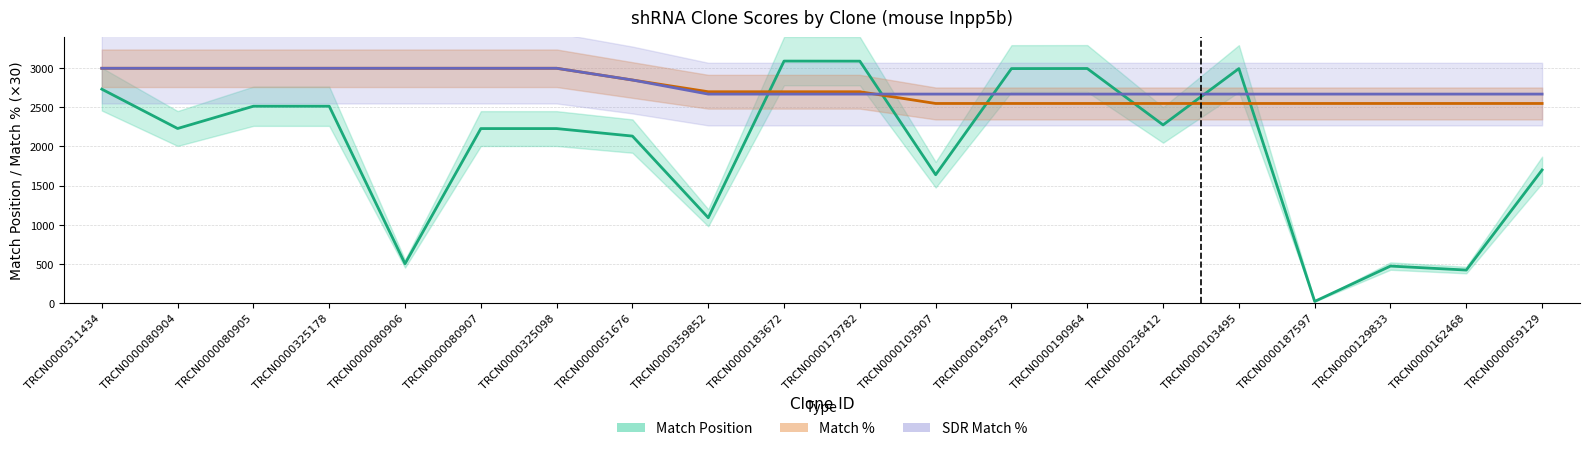

True or false: Match Position has more than 1 interior local peaks.

True